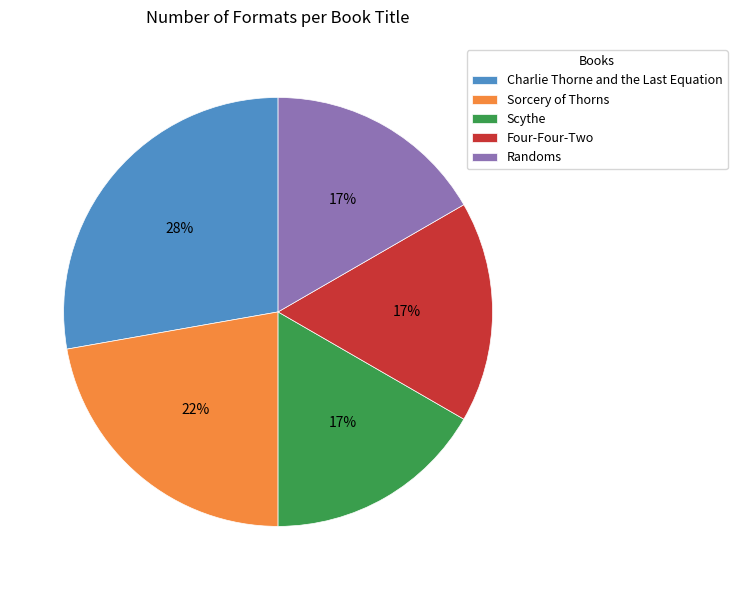

Is it true that Sorcery of Thorns is 22% of the pie?

True